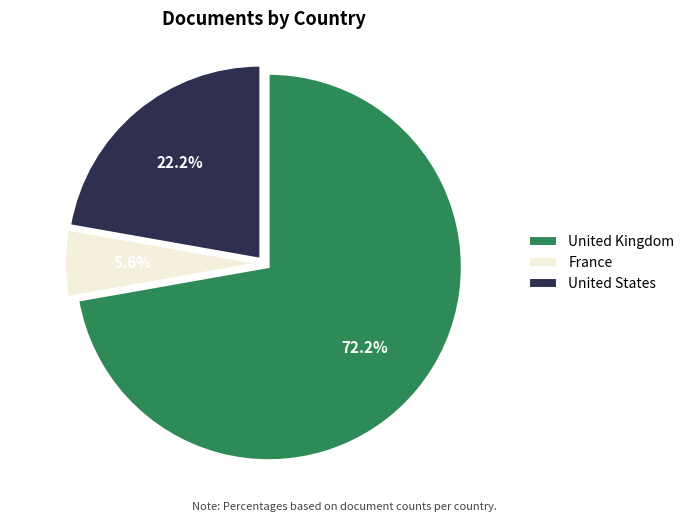

To the nearest percent, what portion does France represent?

6%